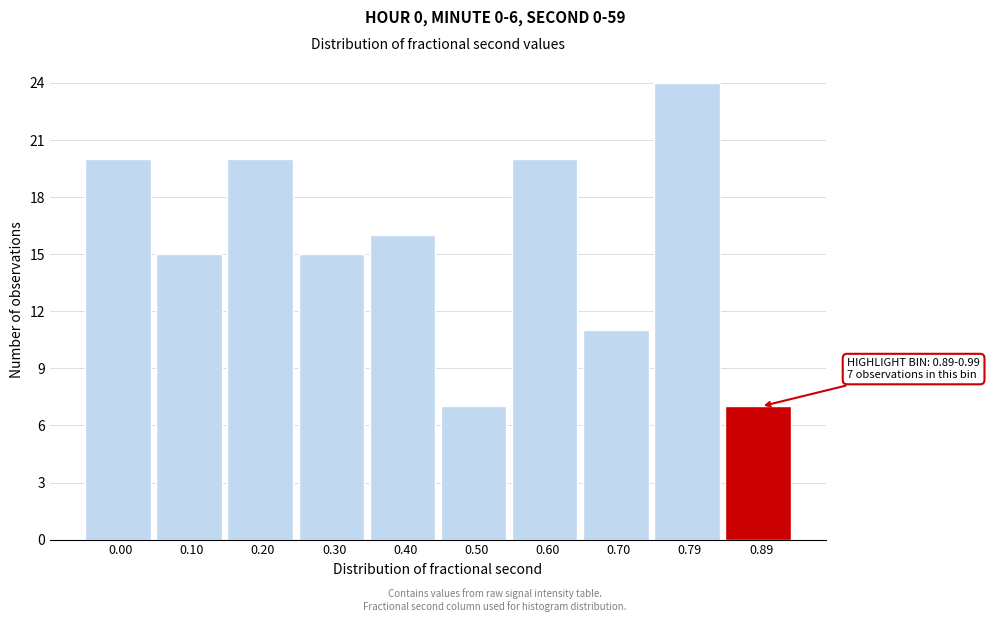

Reading left to right, extract all data points from this chart.

0.00=20	0.10=15	0.20=20	0.30=15	0.40=16	0.50=7	0.60=20	0.70=11	0.79=24	0.89=7